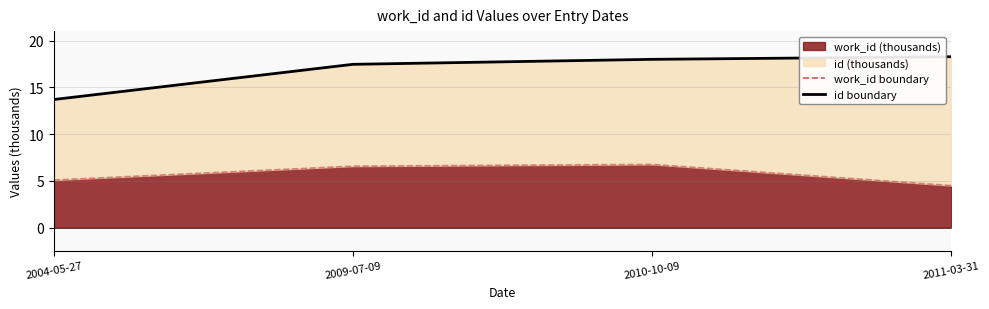

Read the work_id boundary value at 2004-05-27.

5.1